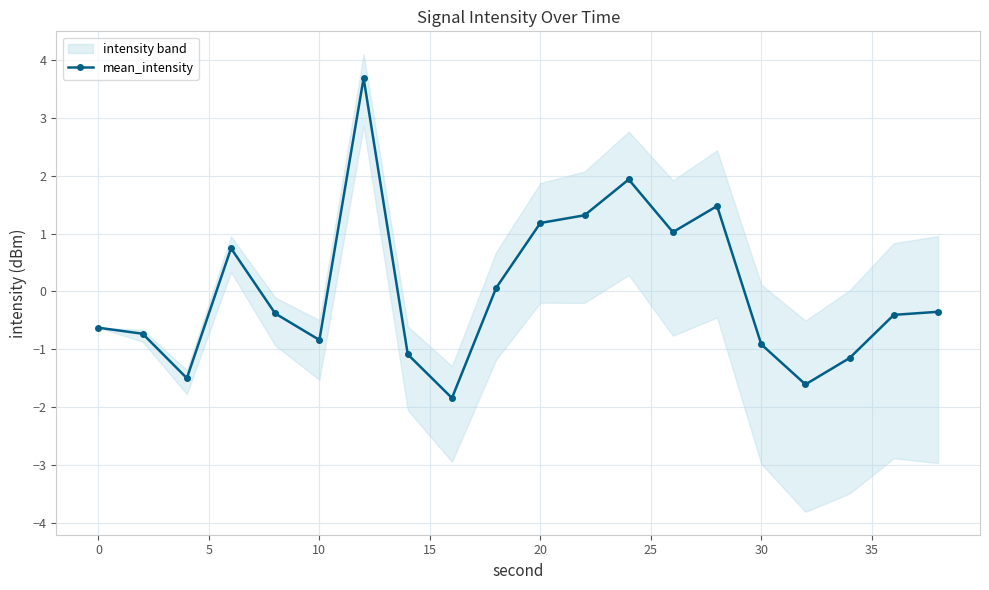

How many lines are shown in the chart?

1